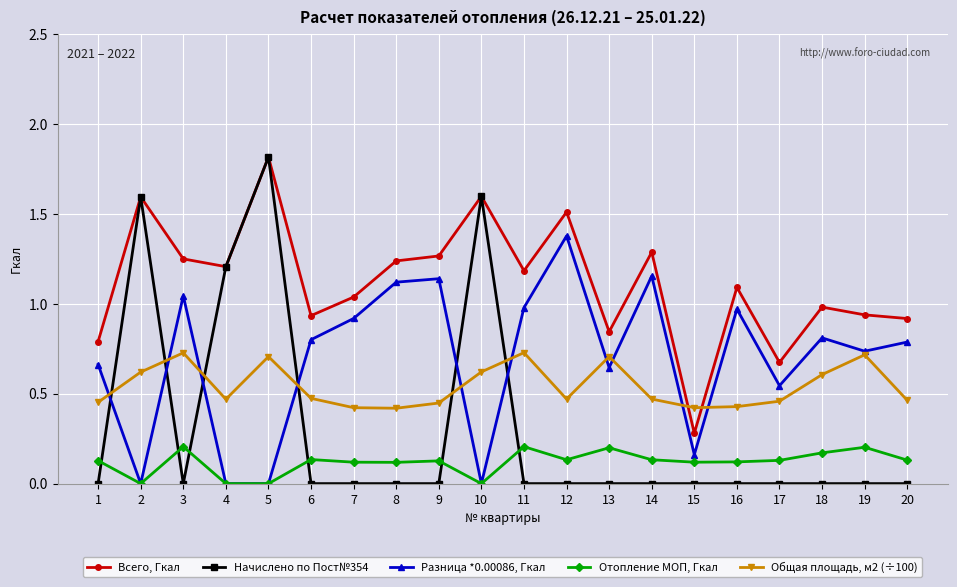

What is the greatest value displayed?

1.8